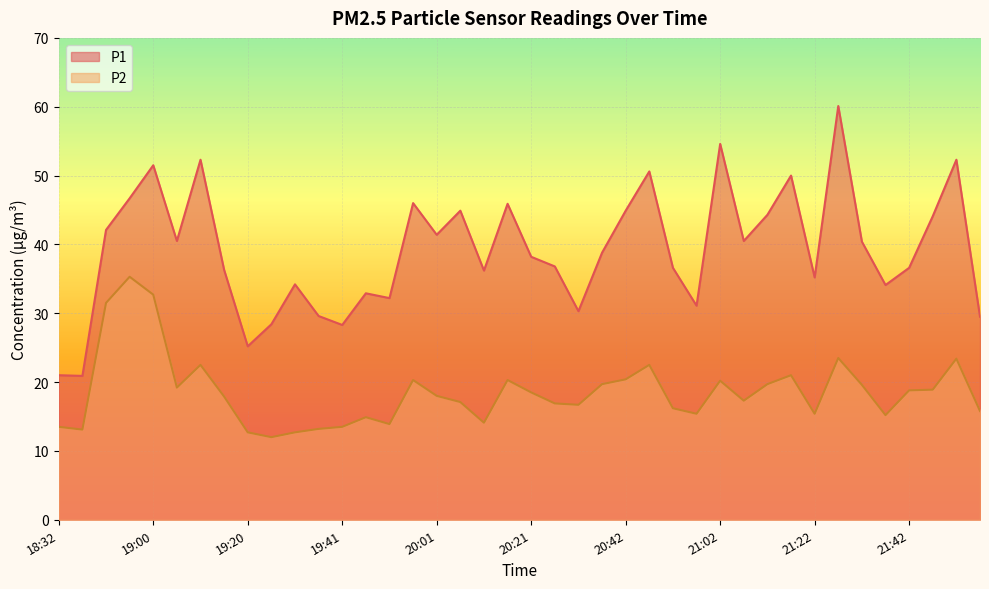

Rank the series by their maximum value, from highest to lowest.

P1, P2